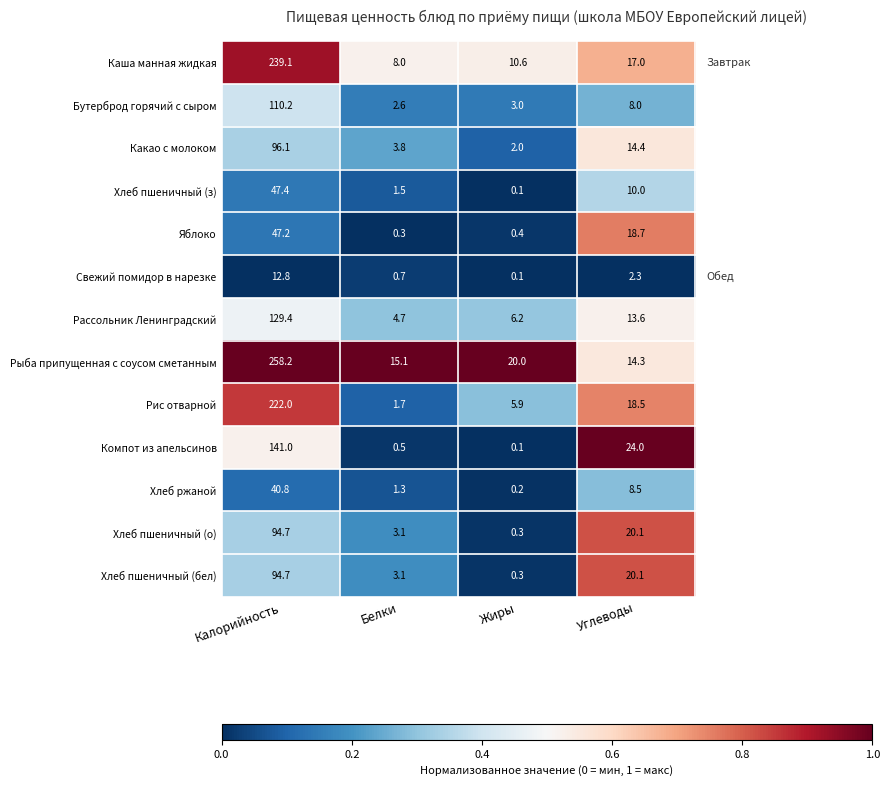

What is the highest value of the Хлеб ржаной series?

40.8